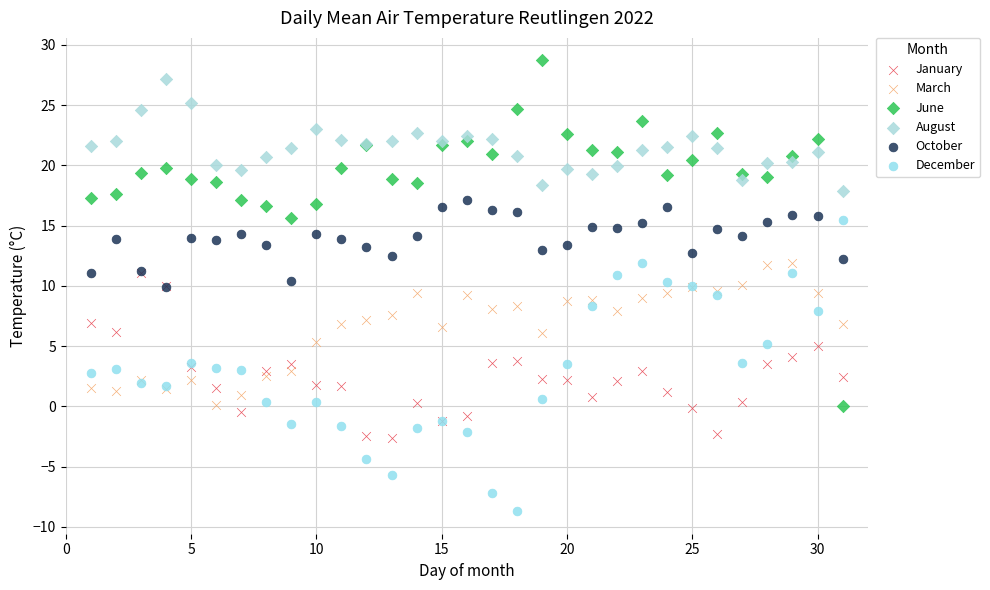

Which series has the largest Y range (max minus min)?

June